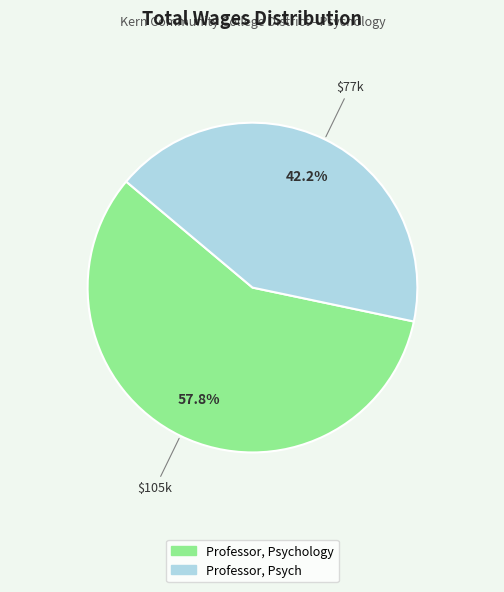

Does any single category account for the majority?

Yes